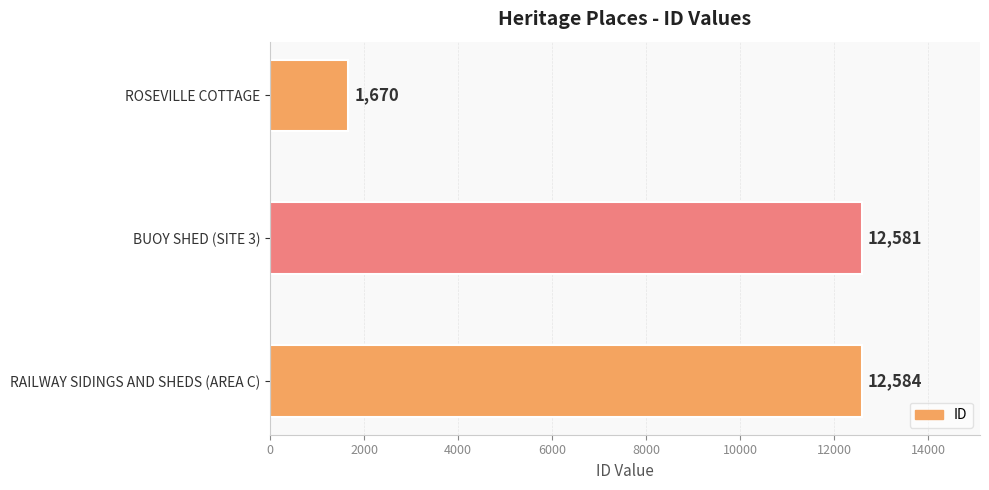

What is the ratio of the value at RAILWAY SIDINGS AND SHEDS (AREA C) to the value at BUOY SHED (SITE 3)?

1.0